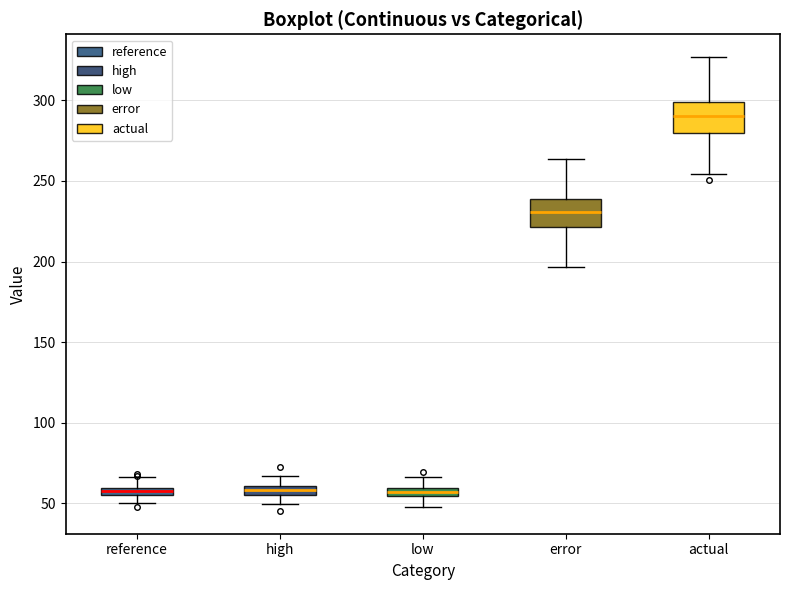

Where is the lower edge of the box for reference on the y-axis? The values are not printed on the chart, so give them approximately, as read against the axis.

55